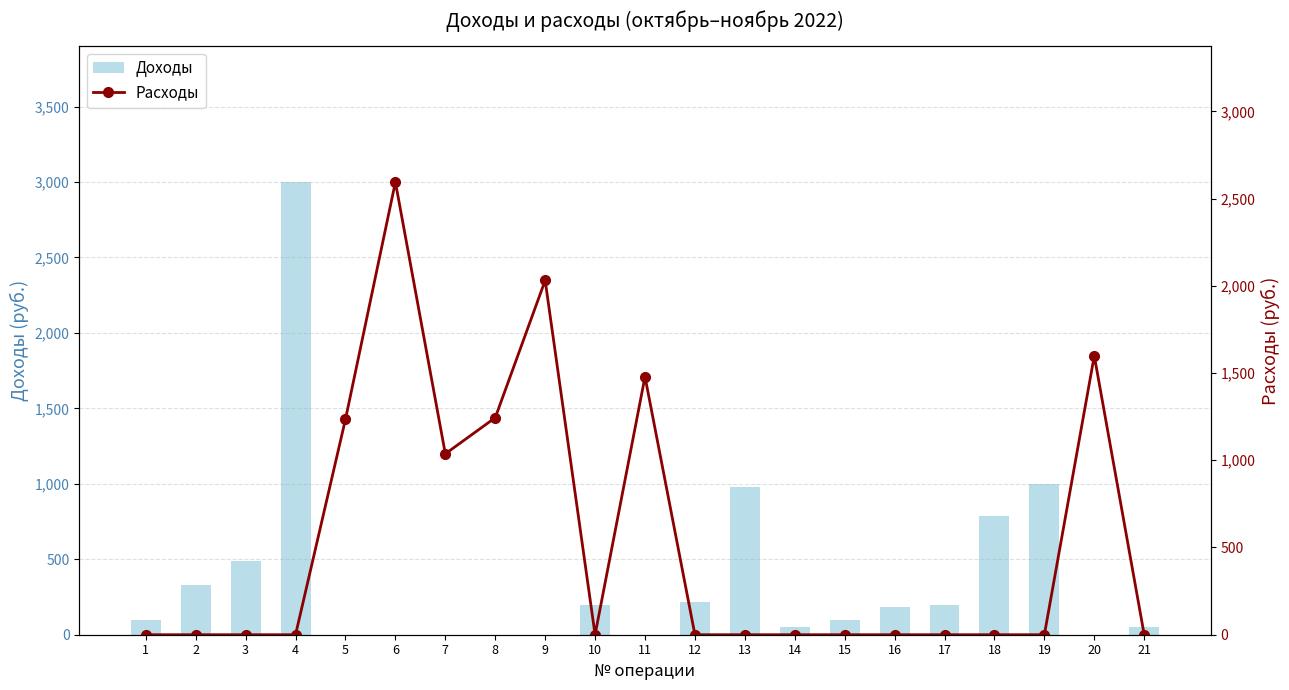

The value of Доходы at 8 is 1644.7. True or false?

False